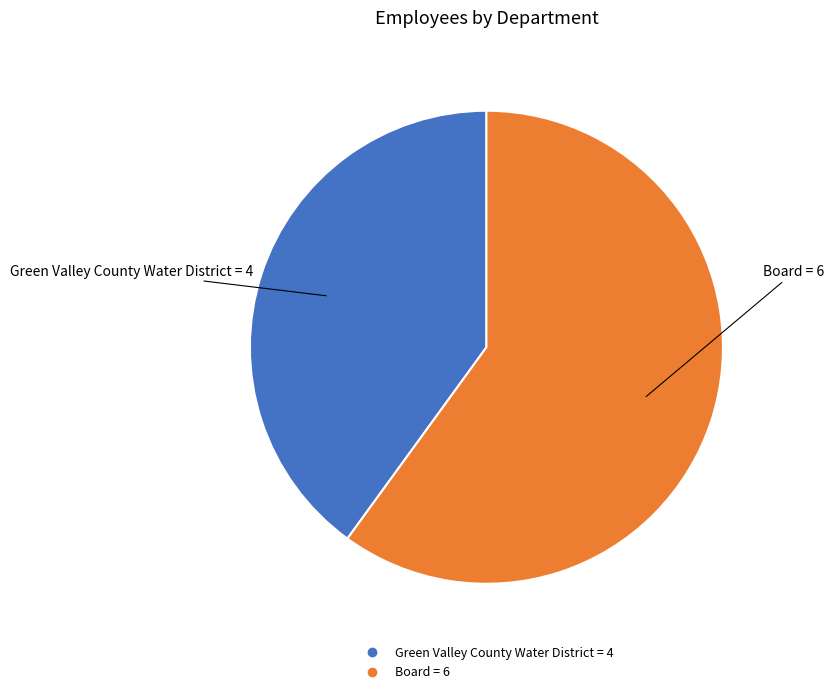

Which slice is the largest?

Board